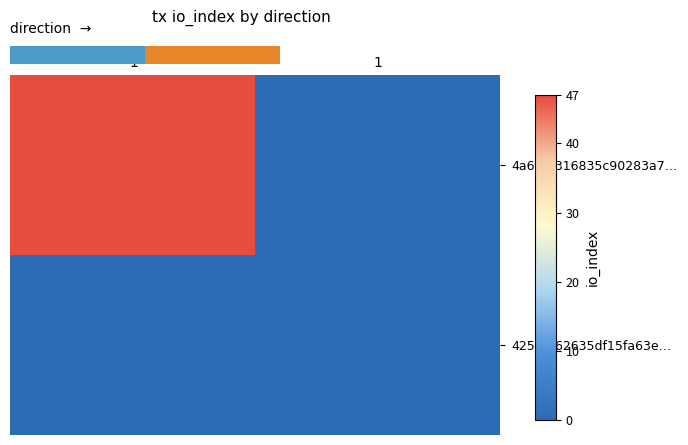

Rank the categories by 4a695f316835c90283a7… value from lowest to highest.

1, -1